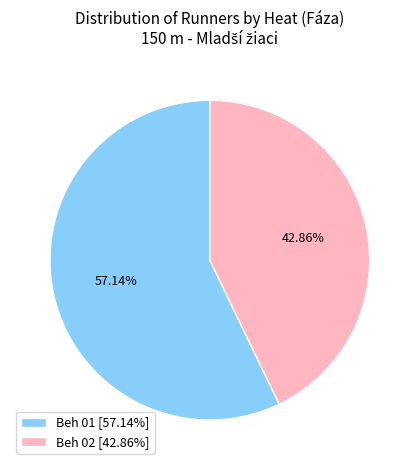

Do Beh 02 and Beh 01 together represent more than half of the pie?

Yes